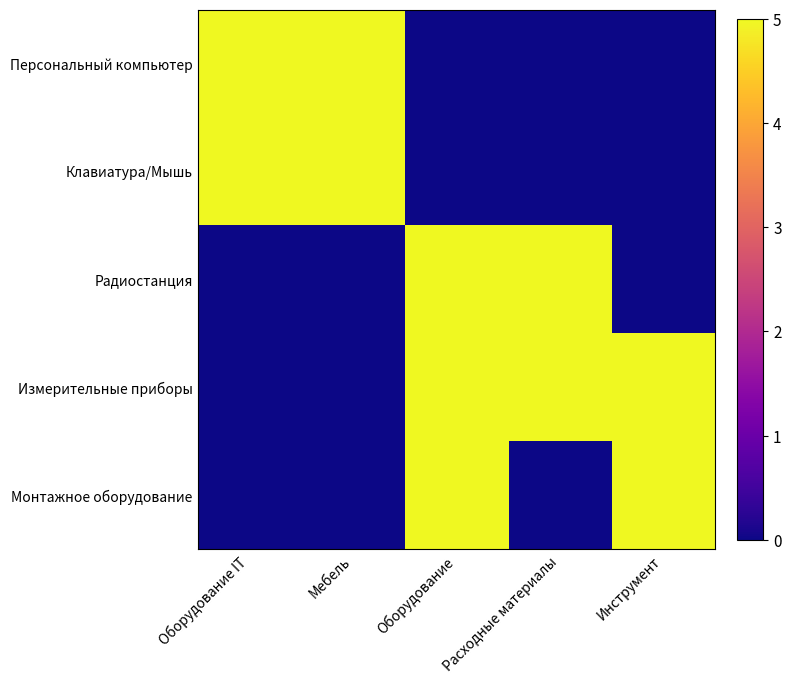

At which category is the sum across all series the highest?

Оборудование